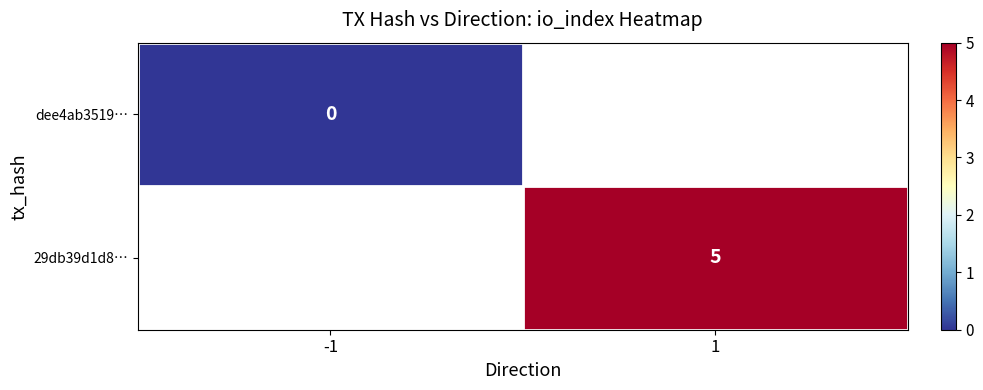

Is the value of 29db39d1d8… at 1 greater than the value of dee4ab3519… at -1?

Yes